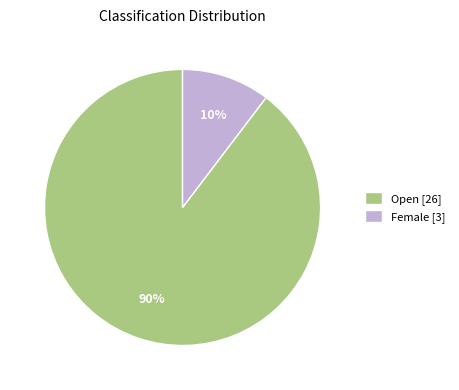

The Open slice represents 90% of the pie. True or false?

True